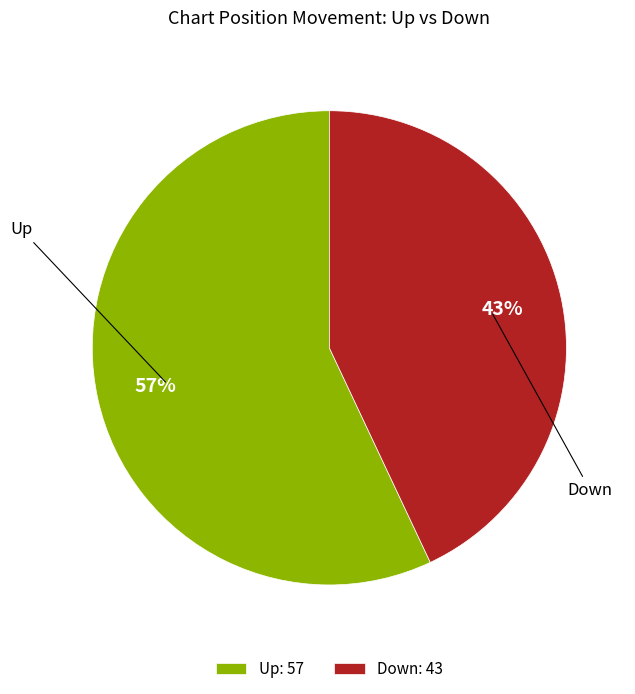

Rank the categories by value from lowest to highest.

Down, Up